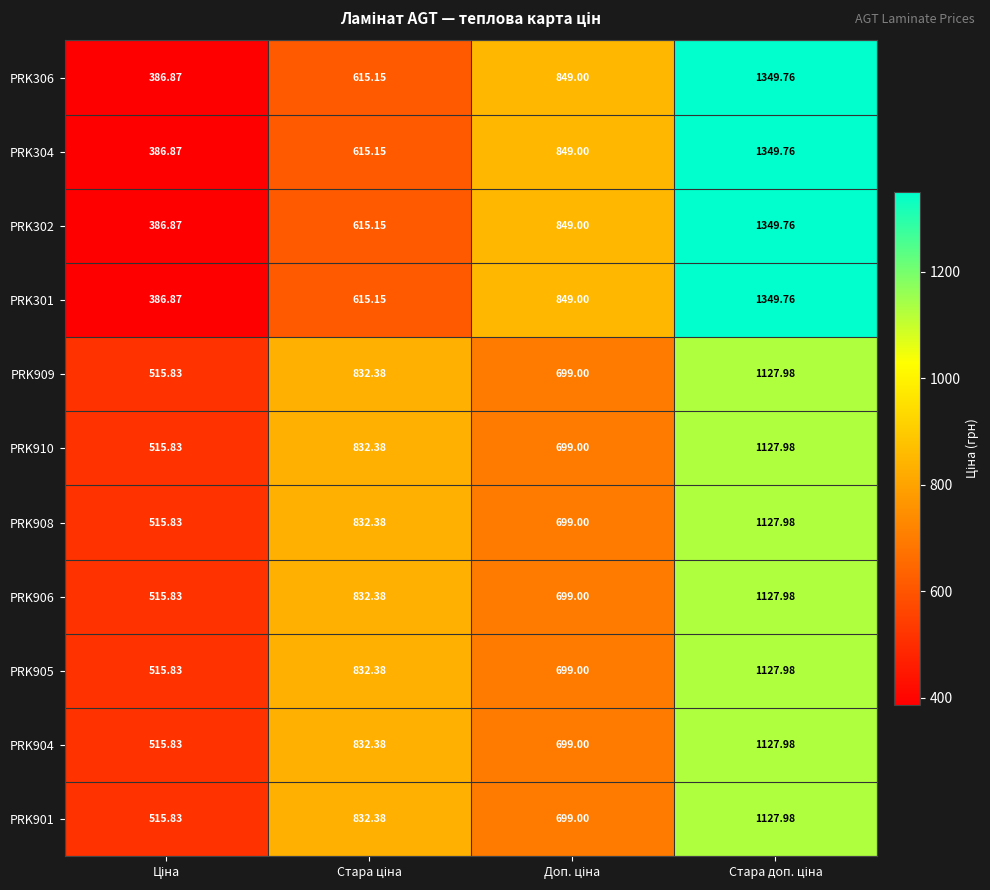

What is the total value across all series at Доп. ціна?

8289.0